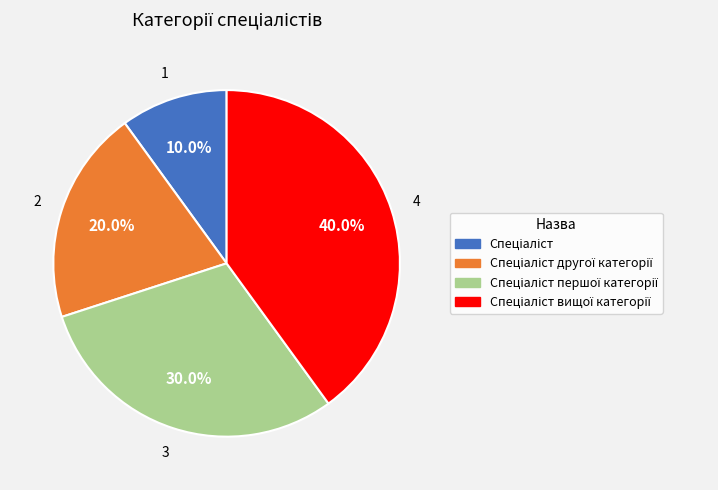

Is there a majority slice in this chart?

No